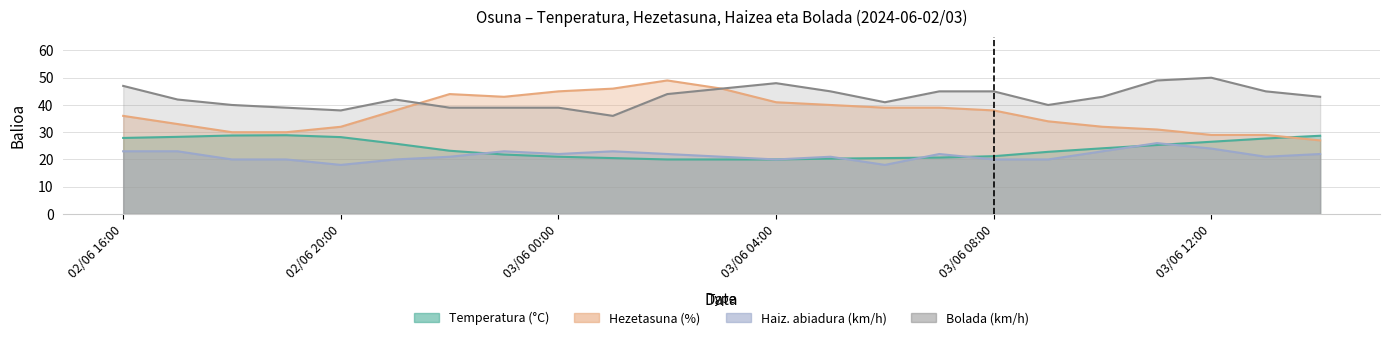

Reading left to right, list all the values displayed in this chart.

Temperatura (°C): 02/06 16:00=27.9	02/06 17:00=28.3	02/06 18:00=28.8	02/06 19:00=28.9	02/06 20:00=28.2	02/06 21:00=25.8	02/06 22:00=23.2	02/06 23:00=21.8	03/06 00:00=21.0	03/06 01:00=20.5	03/06 02:00=20.0	03/06 03:00=20.0	03/06 04:00=20.0	03/06 05:00=20.3	03/06 06:00=20.5	03/06 07:00=20.7	03/06 08:00=21.2	03/06 09:00=22.8	03/06 10:00=24.1	03/06 11:00=25.3	03/06 12:00=26.5	03/06 13:00=27.7	03/06 14:00=28.7
Hezetasuna (%): 02/06 16:00=36.0	02/06 17:00=33.0	02/06 18:00=30.0	02/06 19:00=30.0	02/06 20:00=32.0	02/06 21:00=38.0	02/06 22:00=44.0	02/06 23:00=43.0	03/06 00:00=45.0	03/06 01:00=46.0	03/06 02:00=49.0	03/06 03:00=46.0	03/06 04:00=41.0	03/06 05:00=40.0	03/06 06:00=39.0	03/06 07:00=39.0	03/06 08:00=38.0	03/06 09:00=34.0	03/06 10:00=32.0	03/06 11:00=31.0	03/06 12:00=29.0	03/06 13:00=29.0	03/06 14:00=27.0
Haiz. abiadura (km/h): 02/06 16:00=23.0	02/06 17:00=23.0	02/06 18:00=20.0	02/06 19:00=20.0	02/06 20:00=18.0	02/06 21:00=20.0	02/06 22:00=21.0	02/06 23:00=23.0	03/06 00:00=22.0	03/06 01:00=23.0	03/06 02:00=22.0	03/06 03:00=21.0	03/06 04:00=20.0	03/06 05:00=21.0	03/06 06:00=18.0	03/06 07:00=22.0	03/06 08:00=20.0	03/06 09:00=20.0	03/06 10:00=23.0	03/06 11:00=26.0	03/06 12:00=24.0	03/06 13:00=21.0	03/06 14:00=22.0
Bolada (km/h): 02/06 16:00=47.0	02/06 17:00=42.0	02/06 18:00=40.0	02/06 19:00=39.0	02/06 20:00=38.0	02/06 21:00=42.0	02/06 22:00=39.0	02/06 23:00=39.0	03/06 00:00=39.0	03/06 01:00=36.0	03/06 02:00=44.0	03/06 03:00=46.0	03/06 04:00=48.0	03/06 05:00=45.0	03/06 06:00=41.0	03/06 07:00=45.0	03/06 08:00=45.0	03/06 09:00=40.0	03/06 10:00=43.0	03/06 11:00=49.0	03/06 12:00=50.0	03/06 13:00=45.0	03/06 14:00=43.0